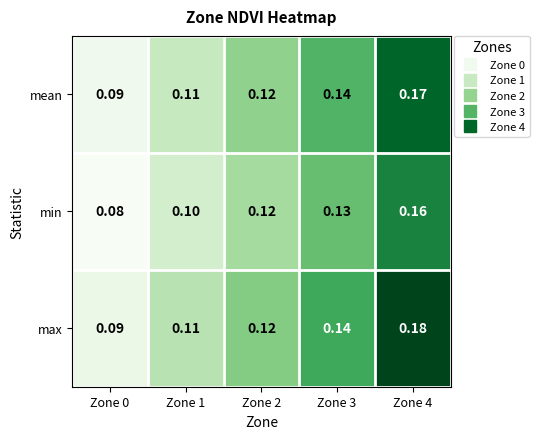

Rank the series by their maximum value, from lowest to highest.

min, mean, max